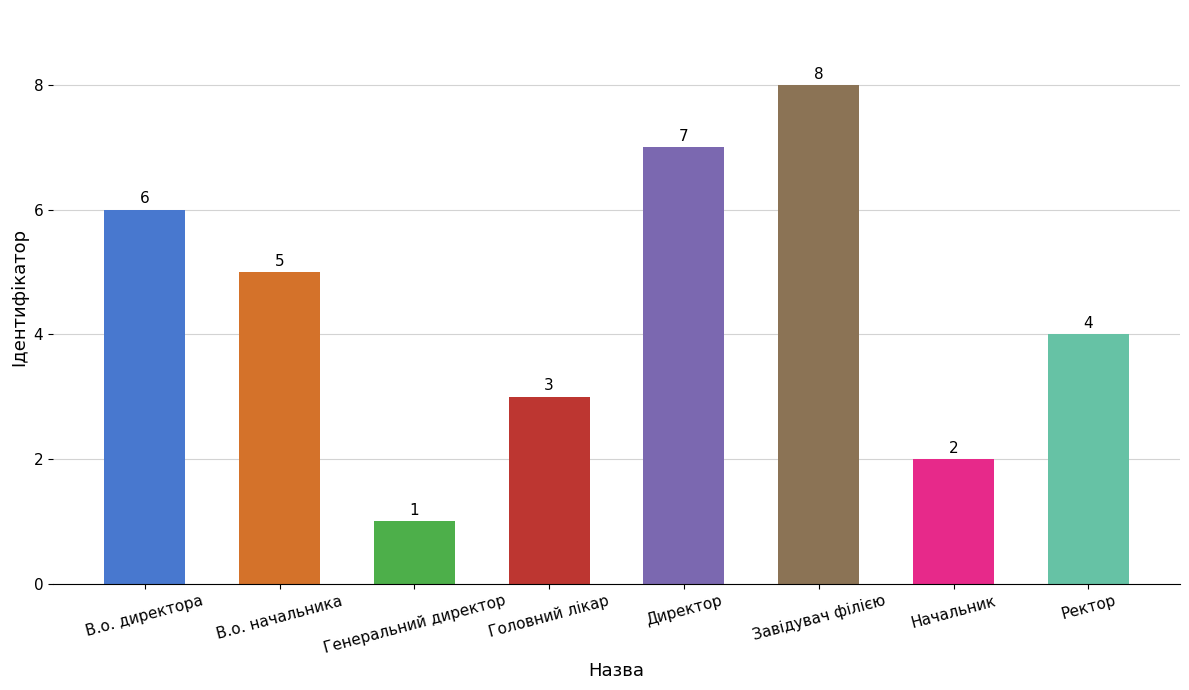

Reading left to right, what are all the values shown in this chart?

В.о. директора=6	В.о. начальника=5	Генеральний директор=1	Головний лікар=3	Директор=7	Завідувач філією=8	Начальник=2	Ректор=4